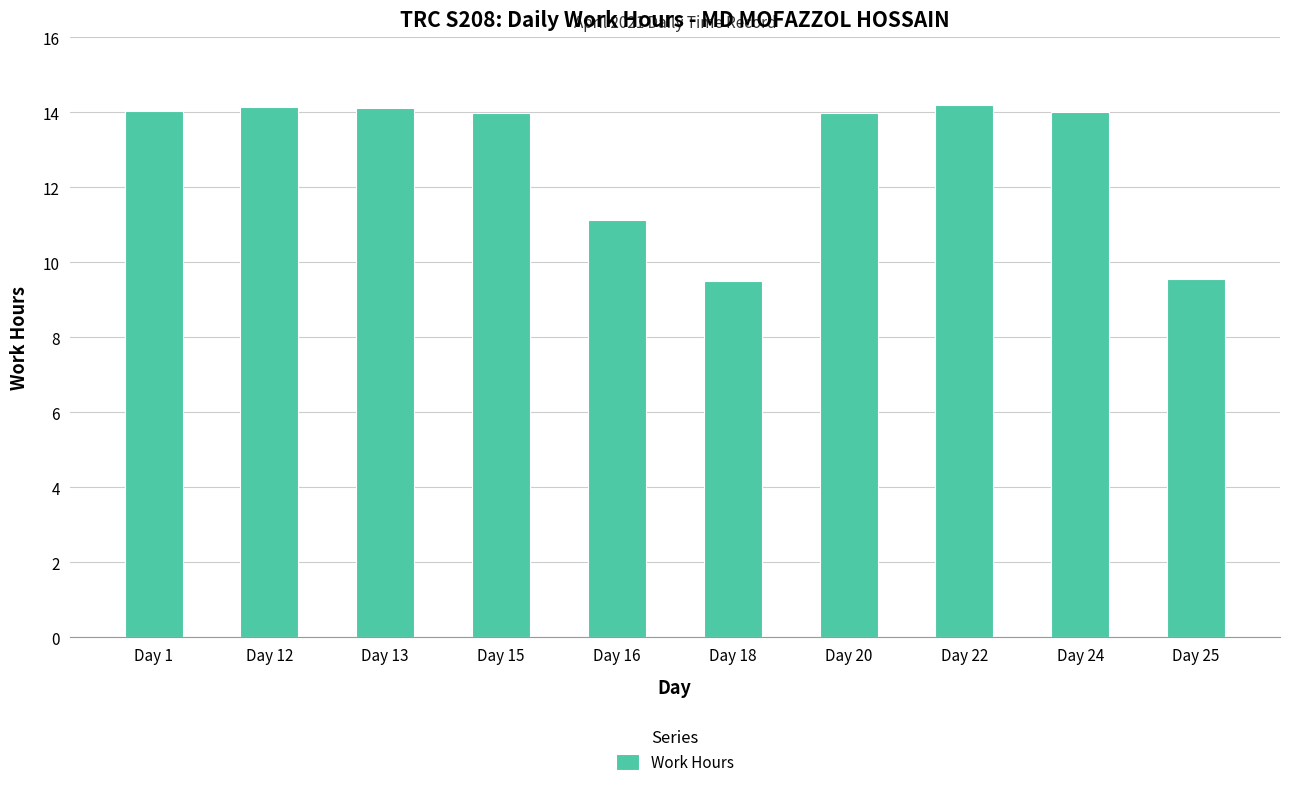

What is the change in value from Day 13 to Day 24?

-0.1